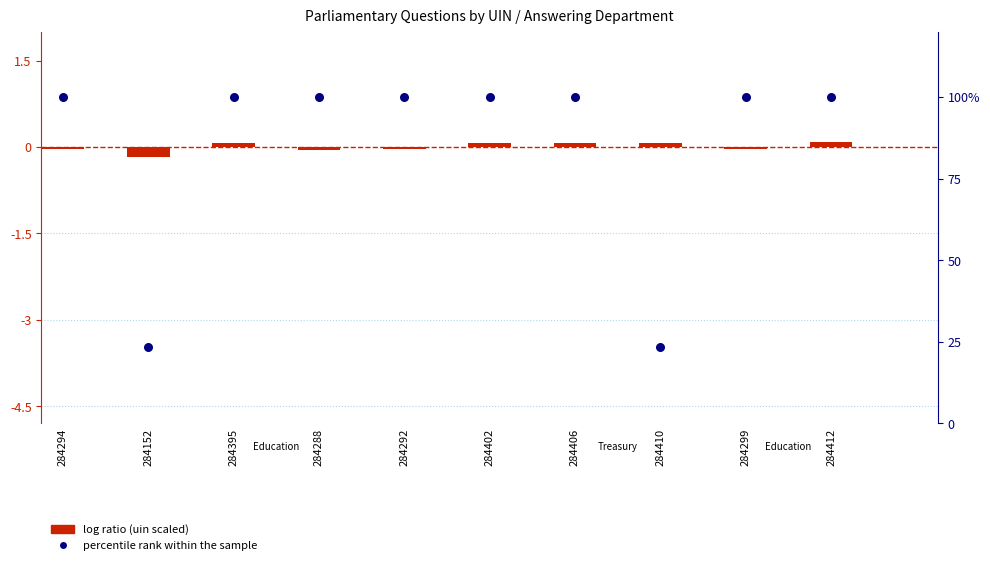

At which category is the sum across all series the highest?

284412